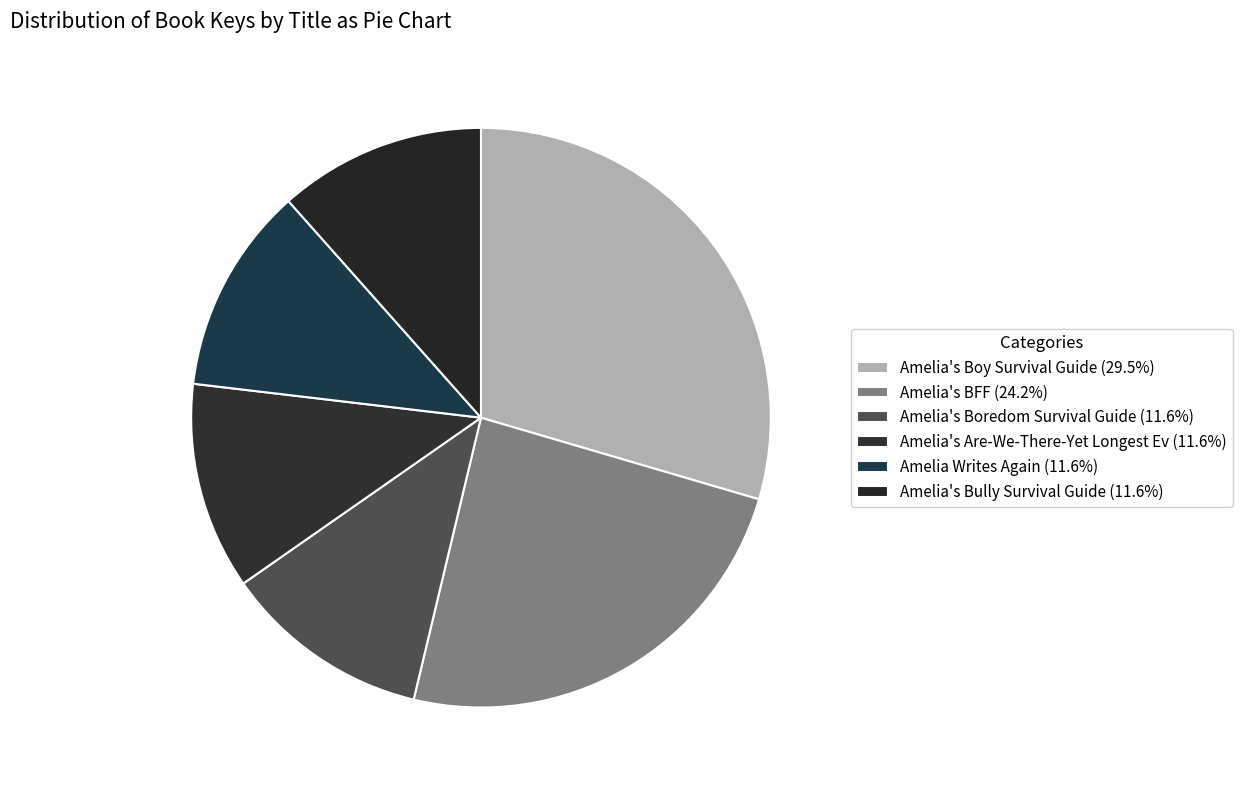

Which category has the biggest portion of the pie?

Amelia's Boy Survival Guide